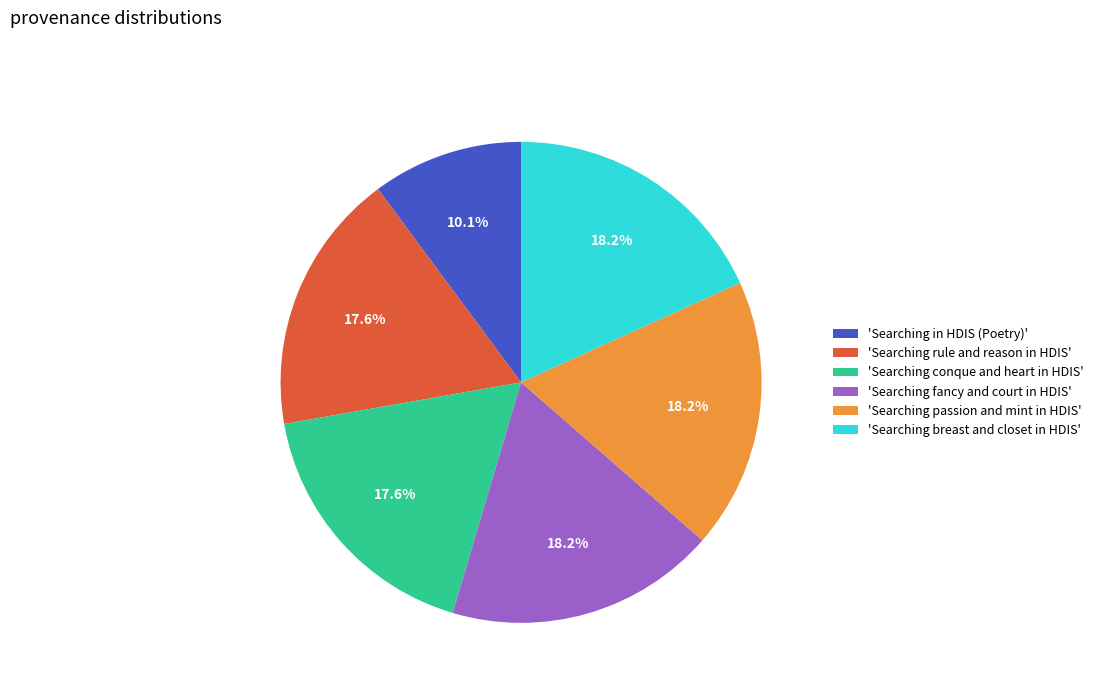

To the nearest percent, what is the average slice percentage?

17%